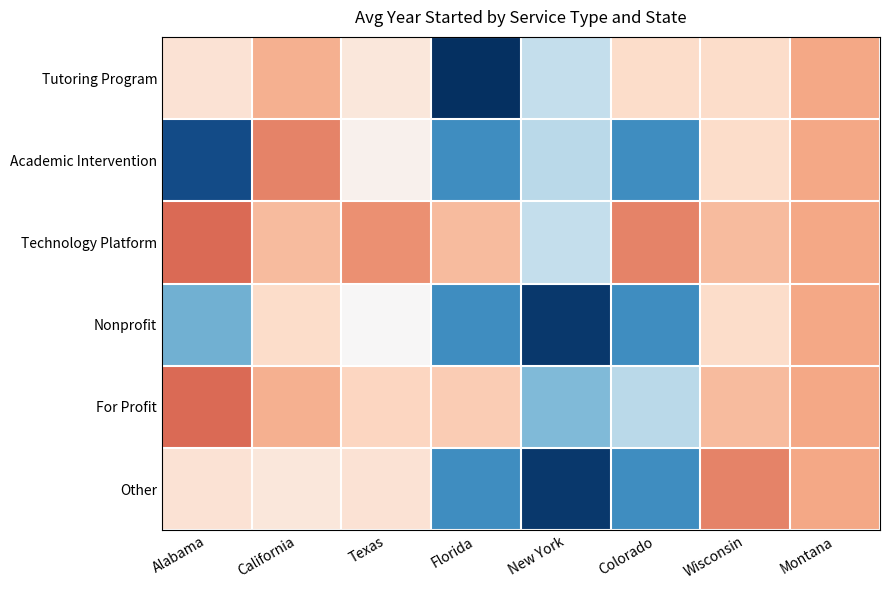

What is the greatest value displayed?

2022